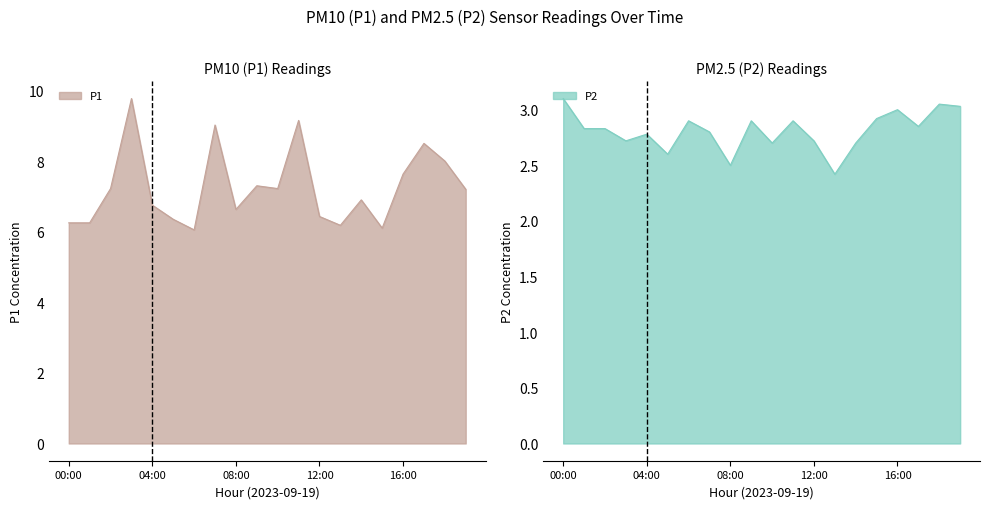

Reading left to right, what are all the values shown in this chart?

P1: 00:00=6.2	01:00=6.2	02:00=7.2	03:00=9.8	04:00=6.8	05:00=6.3	06:00=6.0	07:00=9.0	08:00=6.6	09:00=7.3	10:00=7.2	11:00=9.2	12:00=6.4	13:00=6.2	14:00=6.9	15:00=6.1	16:00=7.6	17:00=8.5	18:00=8.0	19:00=7.2
P2: 00:00=3.1	01:00=2.8	02:00=2.8	03:00=2.7	04:00=2.8	05:00=2.6	06:00=2.9	07:00=2.8	08:00=2.5	09:00=2.9	10:00=2.7	11:00=2.9	12:00=2.7	13:00=2.4	14:00=2.7	15:00=2.9	16:00=3.0	17:00=2.9	18:00=3.0	19:00=3.0